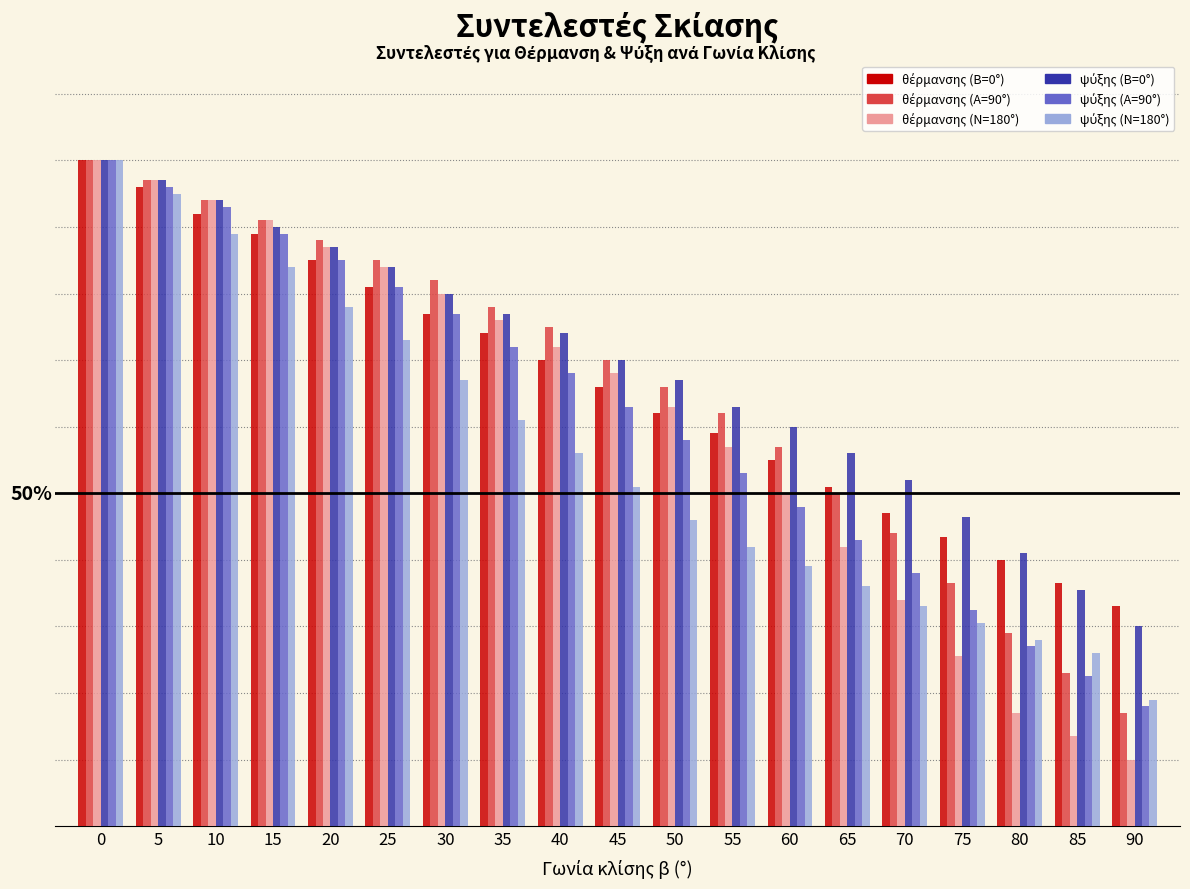

Does the chart contain any negative values?

No